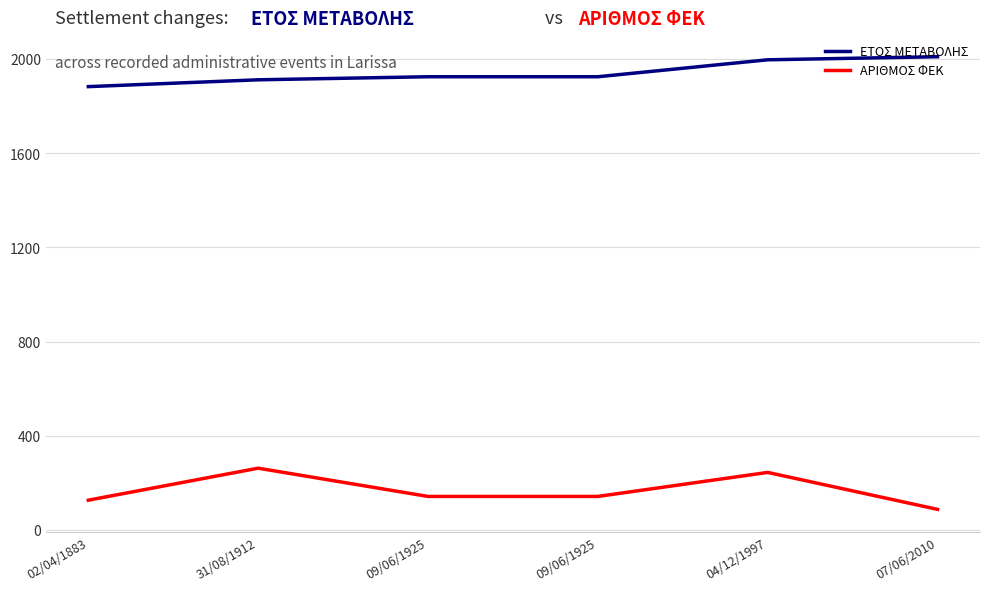

What are all the series names shown in the legend?

ΕΤΟΣ ΜΕΤΑΒΟΛΗΣ, ΑΡΙΘΜΟΣ ΦΕΚ